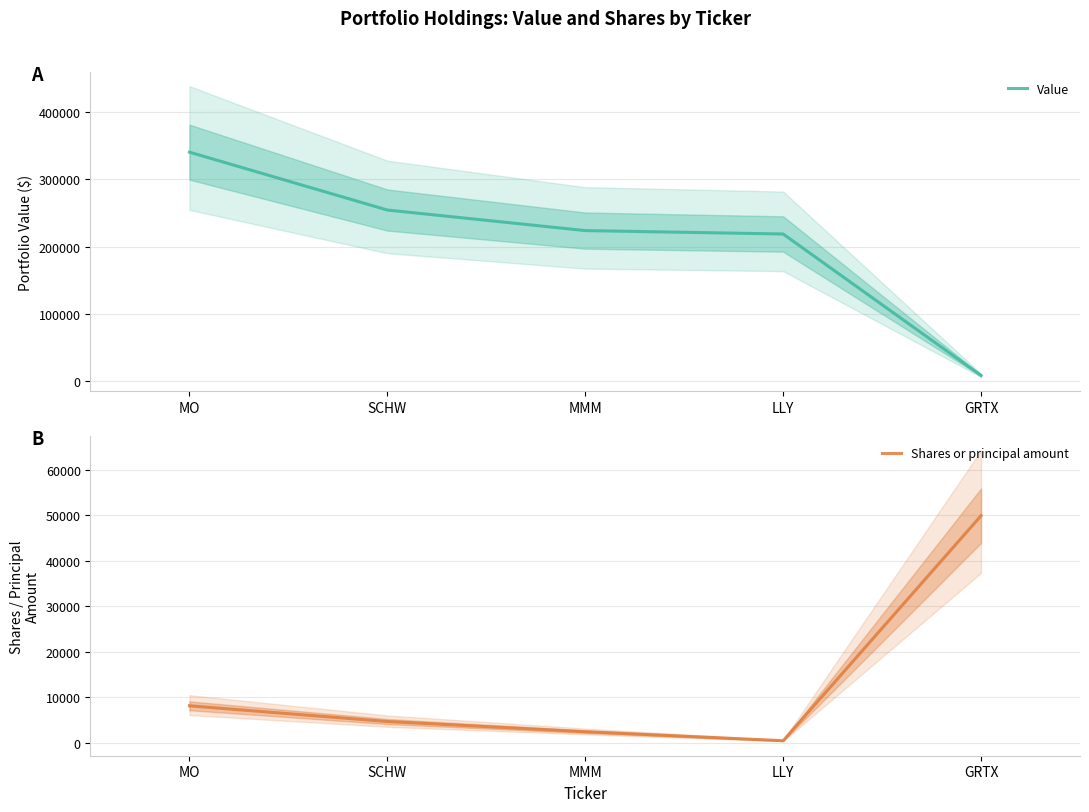

The Shares or principal amount series shows 2389 at MMM. True or false?

True